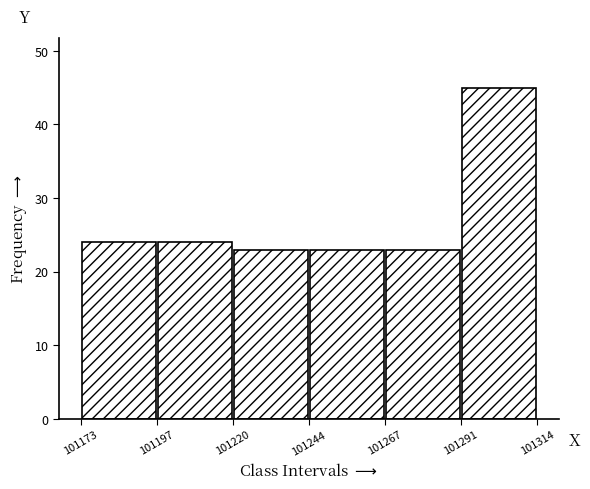

Over which range of the x-axis is the bar tallest?

101291 to 101314